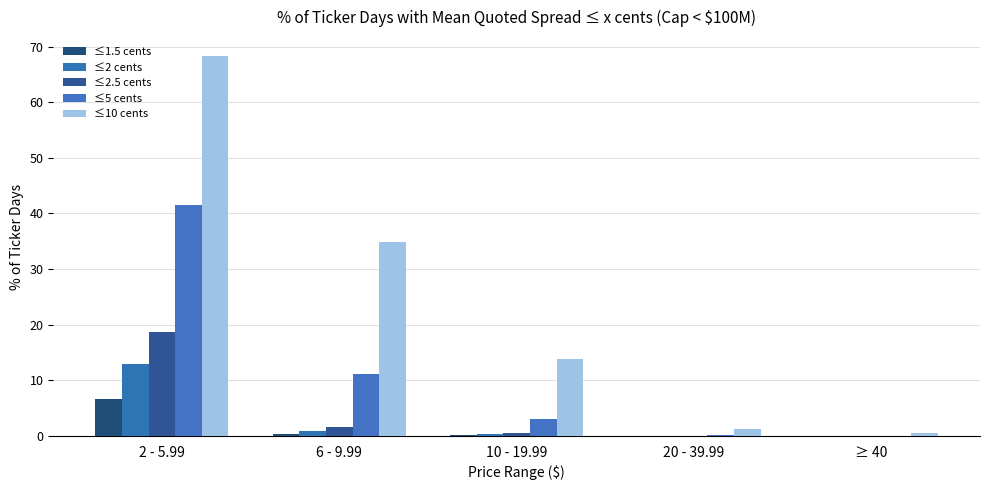

Is the value of ≤2 cents at 2 - 5.99 greater than the value of ≤5 cents at ≥ 40?

Yes